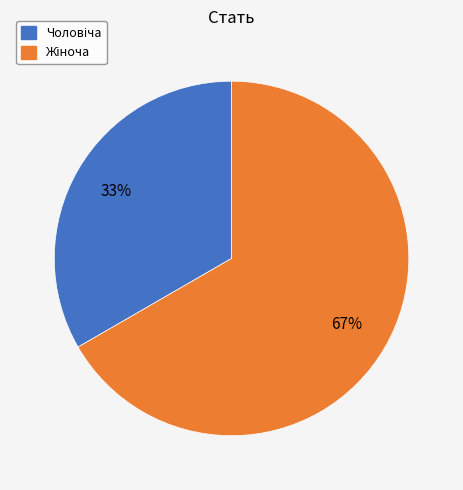

To the nearest percent, what is the average slice percentage?

50%